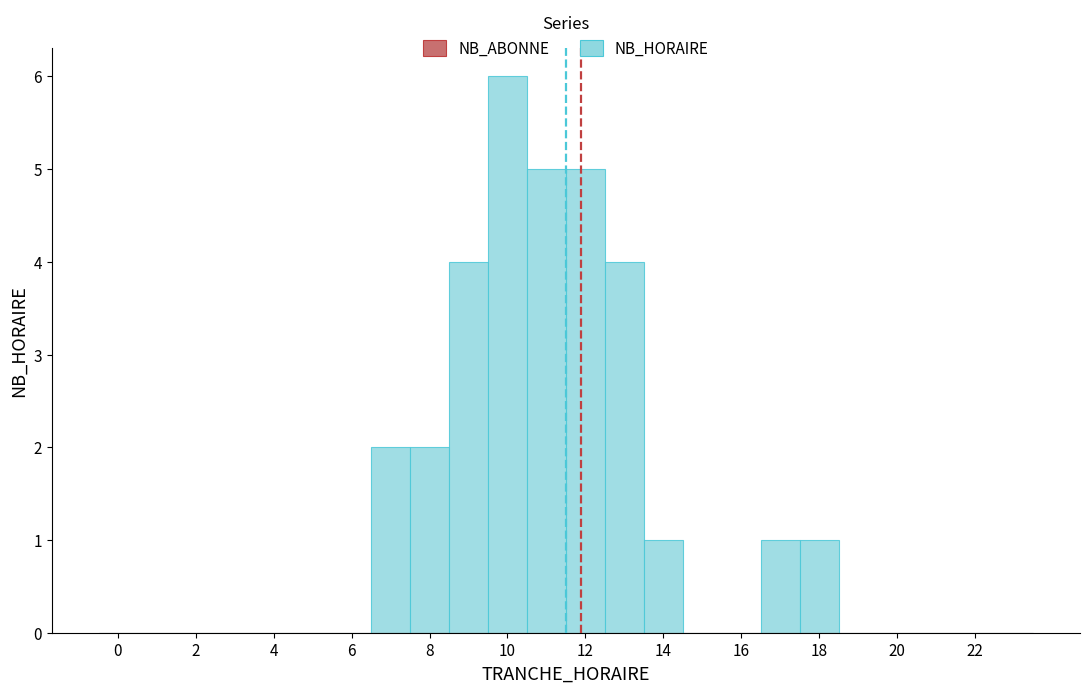

Reading left to right, list every bar in this chart as the range it spans on the x-axis followed by its height. Neither the bar edges nor the heights are printed on the chart, so give them approximately, as read against the axes.

-0.5 to 0.5: 0
0.5 to 1.5: 0
1.5 to 2.5: 0
2.5 to 3.5: 0
3.5 to 4.5: 0
4.5 to 5.5: 0
5.5 to 6.5: 0
6.5 to 7.5: 2
7.5 to 8.5: 2
8.5 to 9.5: 4
9.5 to 10.5: 6
10.5 to 11.5: 5
11.5 to 12.5: 5
12.5 to 13.5: 4
13.5 to 14.5: 1
14.5 to 15.5: 0
15.5 to 16.5: 0
16.5 to 17.5: 1
17.5 to 18.5: 1
18.5 to 19.5: 0
19.5 to 20.5: 0
20.5 to 21.5: 0
21.5 to 22.5: 0
22.5 to 23.5: 0